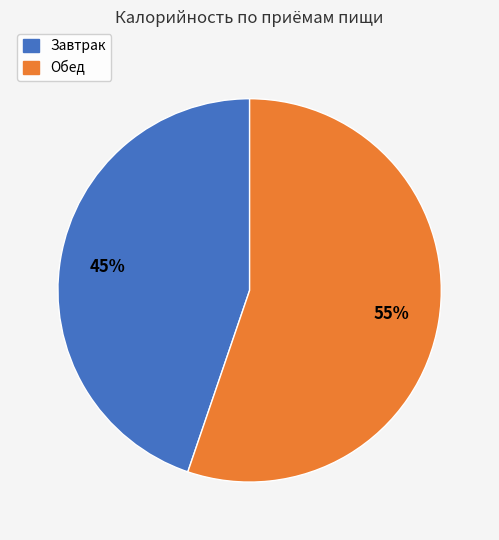

True or false: Завтрак accounts for 45% of the total.

True